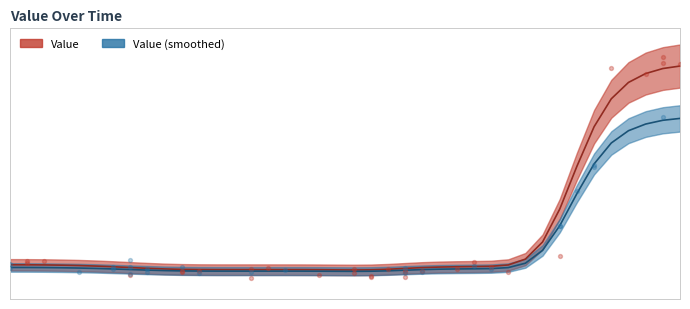

What is the change in value from 20130601 to 20130612?

-6.2